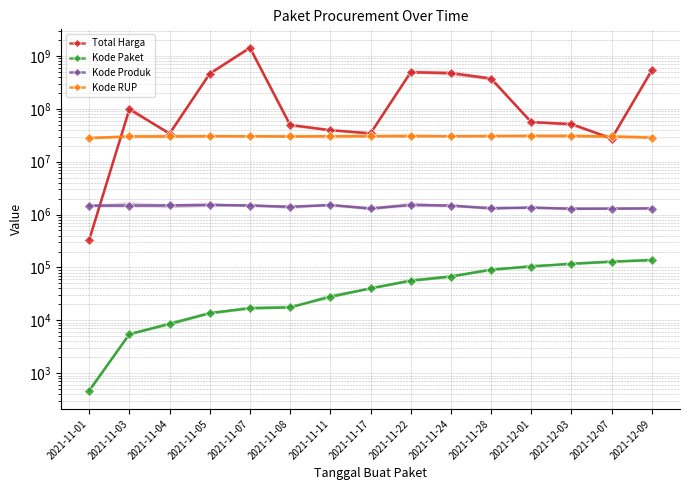

At 2021-11-03, list the series in order from smallest to largest.

Kode Paket, Kode Produk, Kode RUP, Total Harga